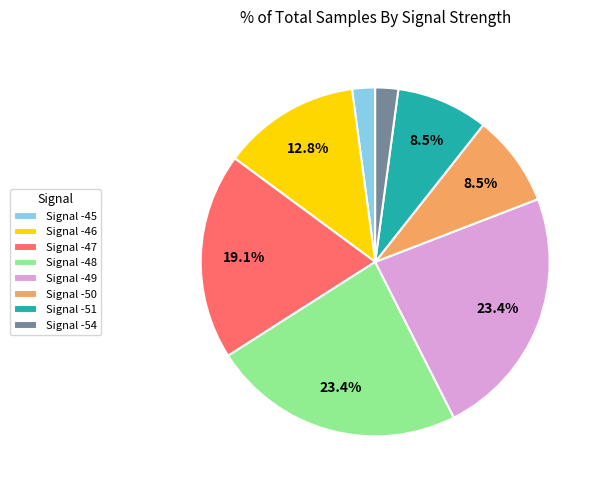

Approximately how many times larger is the value at Signal -48 compared to Signal -50?

2.8